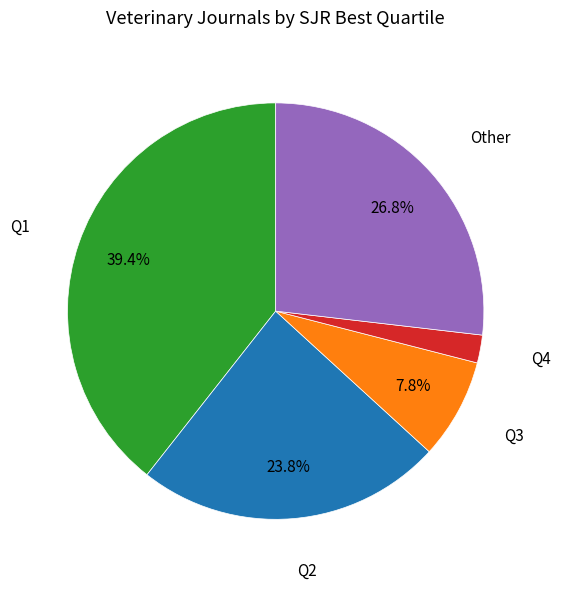

Does any single category account for the majority?

No